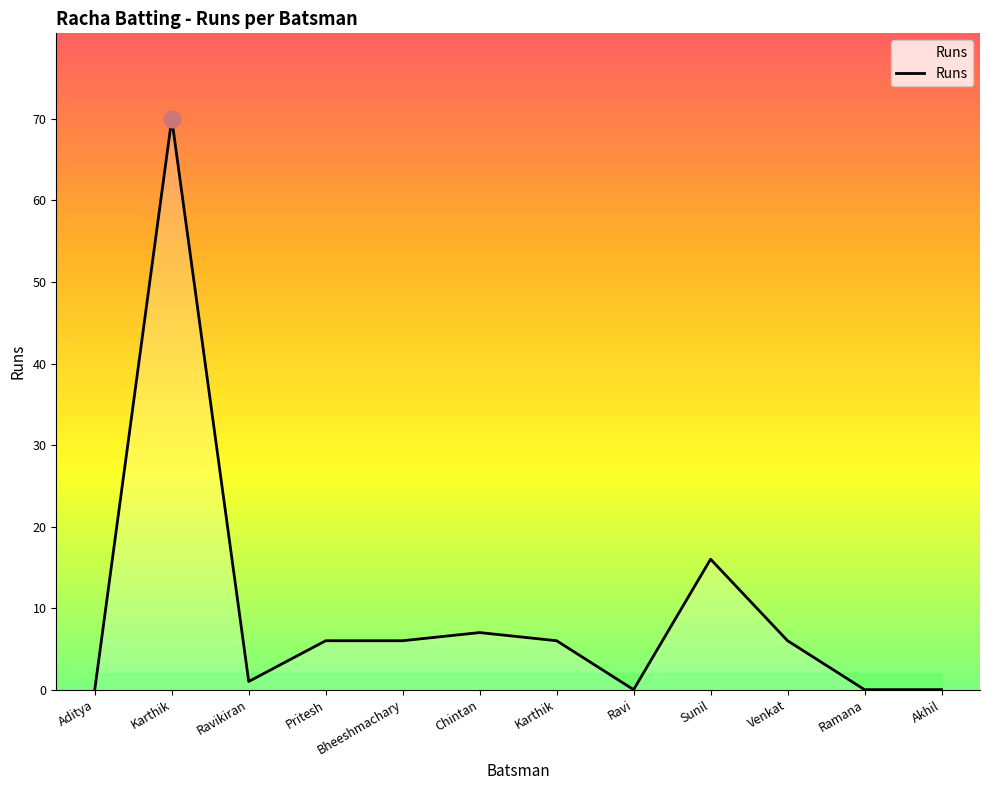

Does the chart have visible grid lines?

No